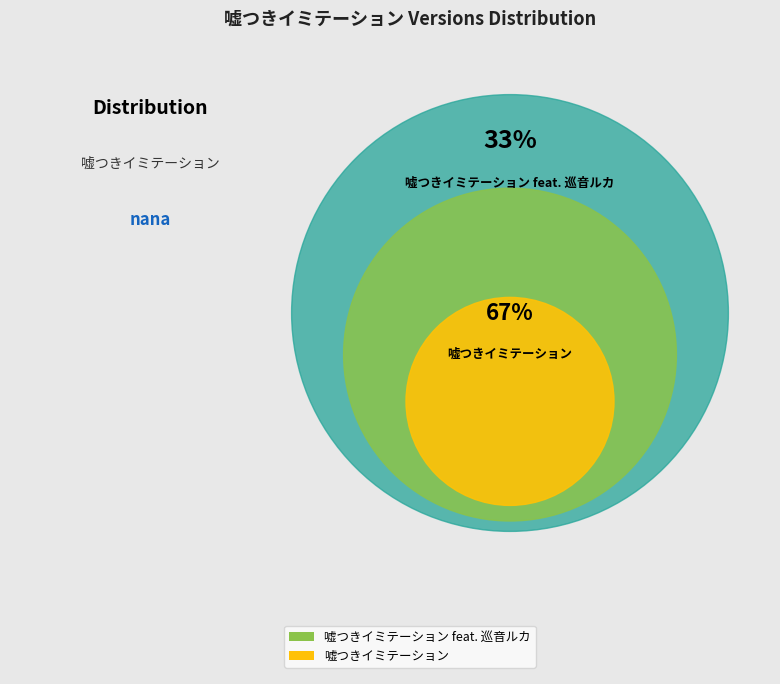

What is the ratio of the value at 嘘つきイミテーション to the value at 嘘つきイミテーション feat. 巡音ルカ?

2.0